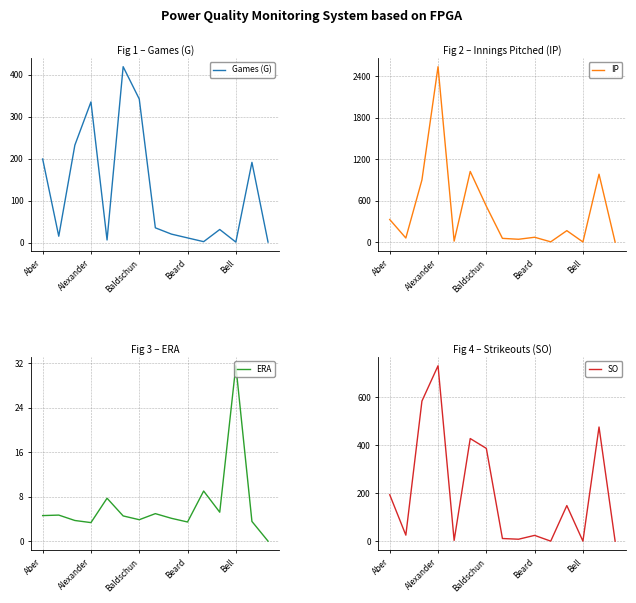

Which category has the lowest value across all series?

14